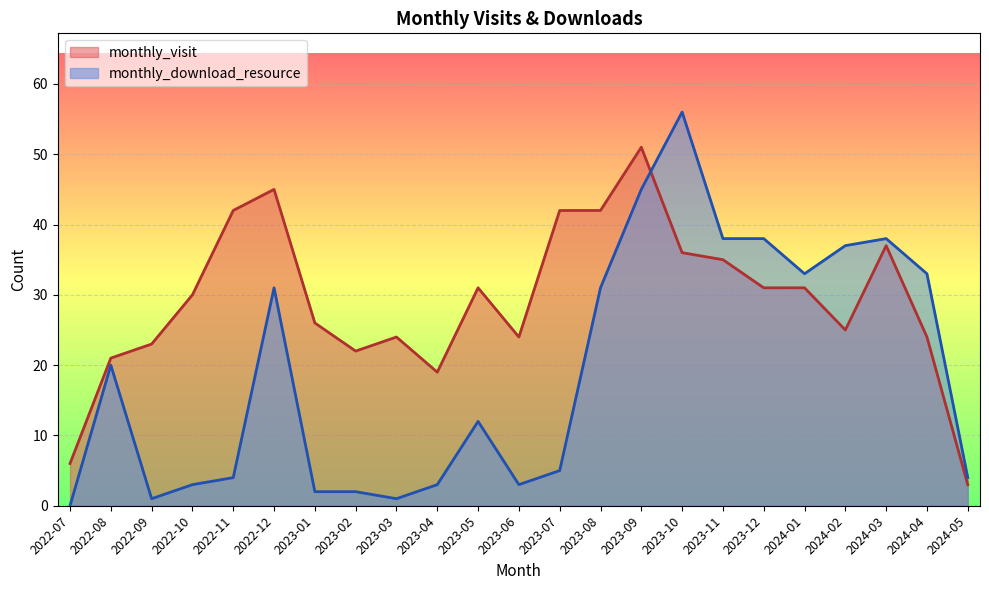

Which series changed the most between 2023-08 and 2024-02?

monthly_visit